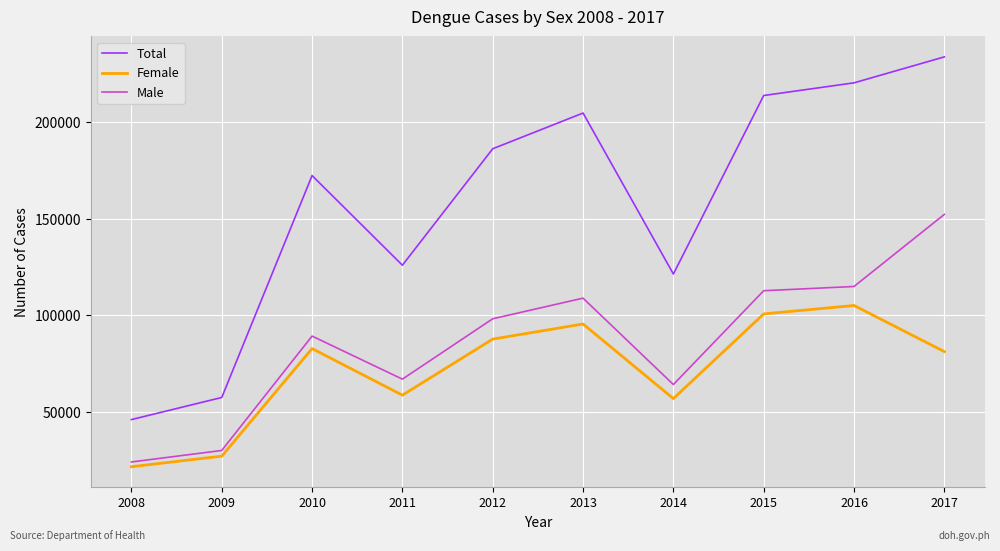

What is the sum of all Male values?

862739